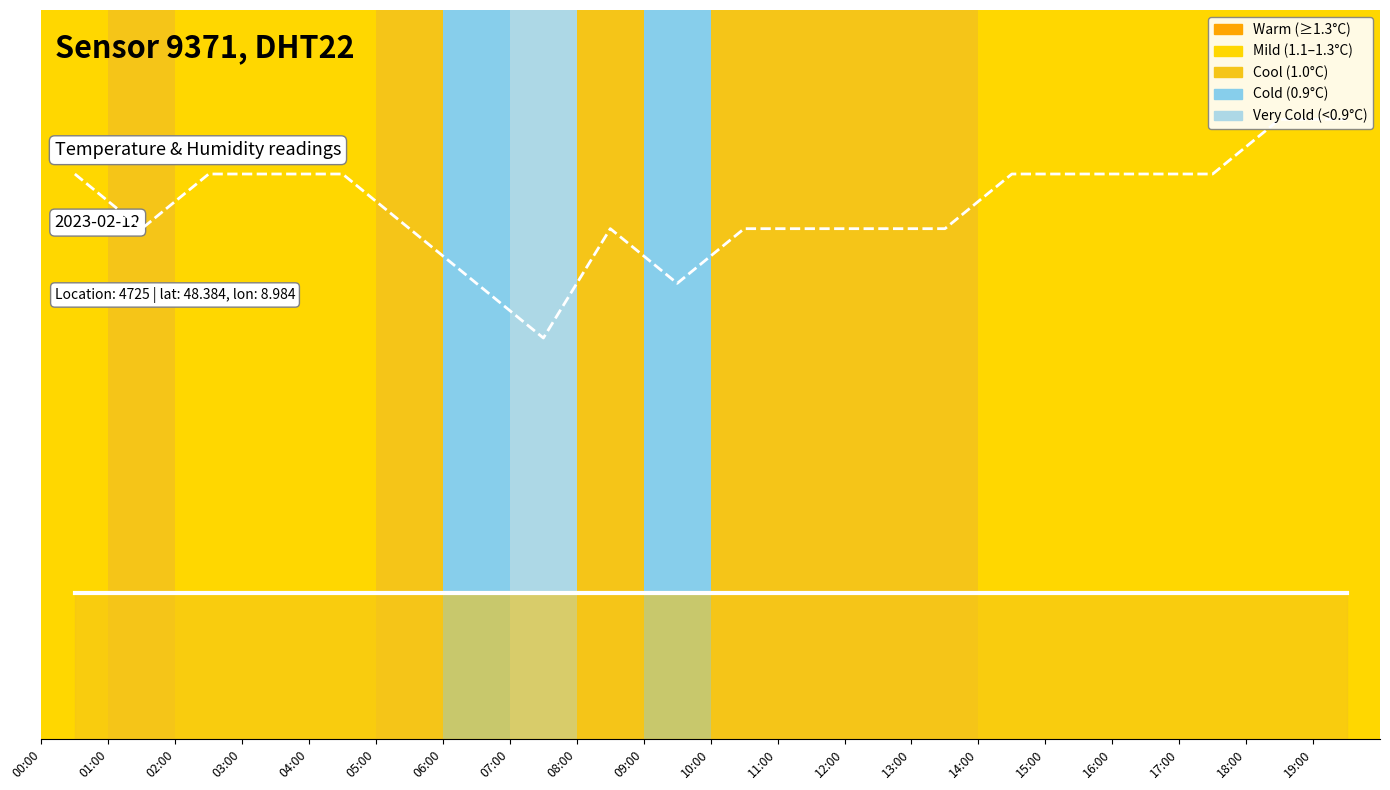

Rank the series by their maximum value, from lowest to highest.

humidity, temperature